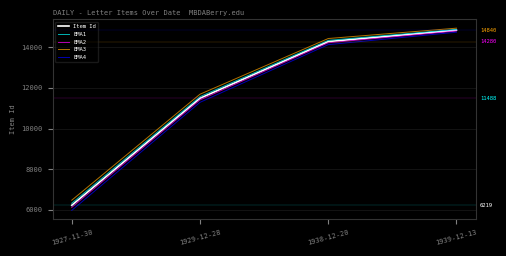

List the labels in order of EMA2 value, smallest first.

1927-11-30, 1929-12-28, 1938-12-20, 1939-12-13